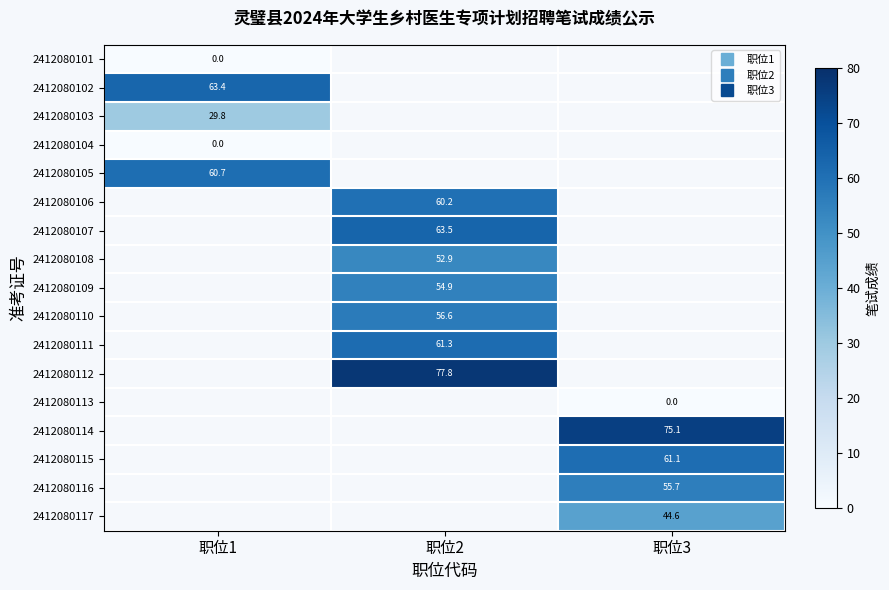

At which label does 2412080107 first exceed 63?

职位2